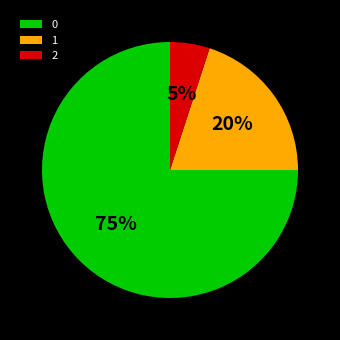

Does 2 represent more than half of the total?

No